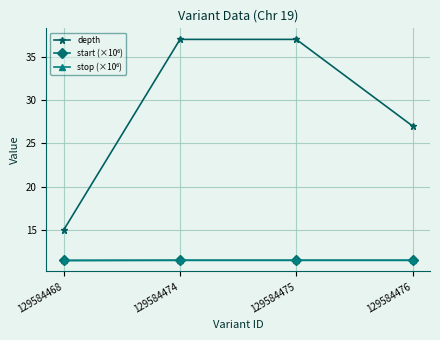

Is it true that depth equals 37.0 at 129584474?

True